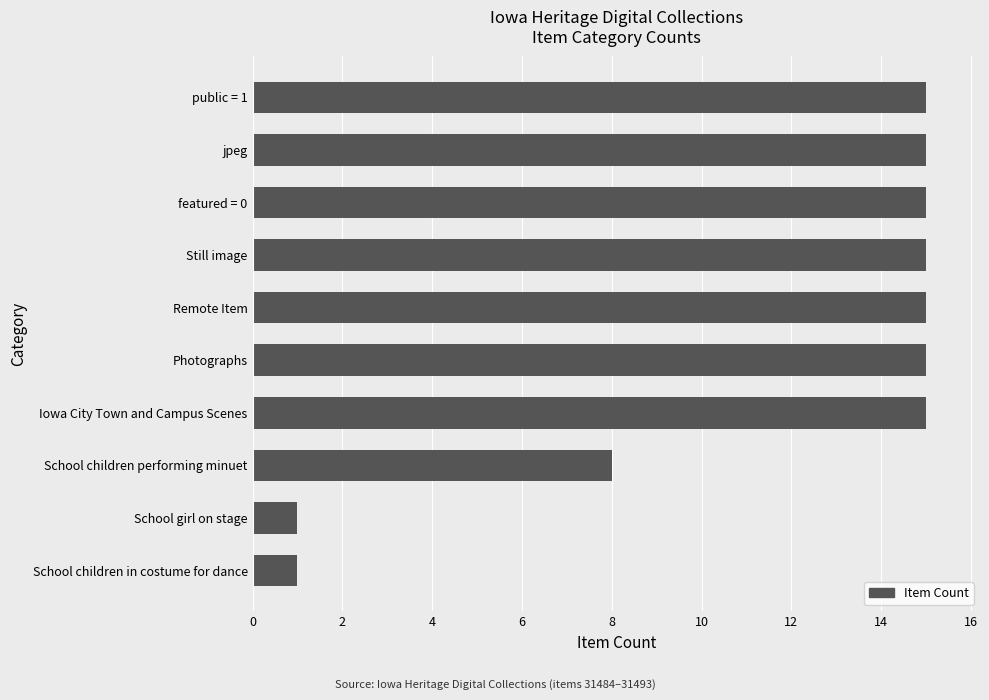

Read the value at Iowa City Town and Campus Scenes.

15